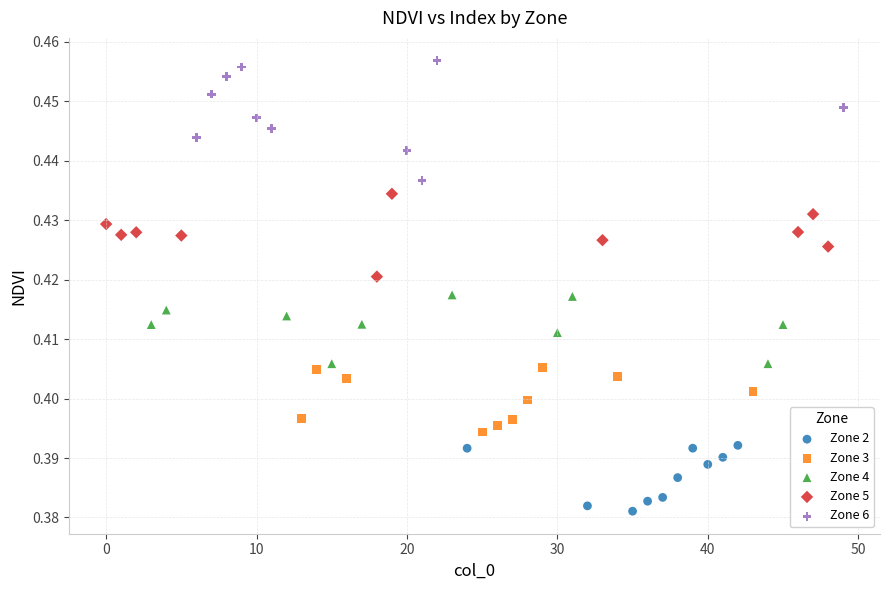

Which series reaches the maximum Y coordinate?

Zone 6